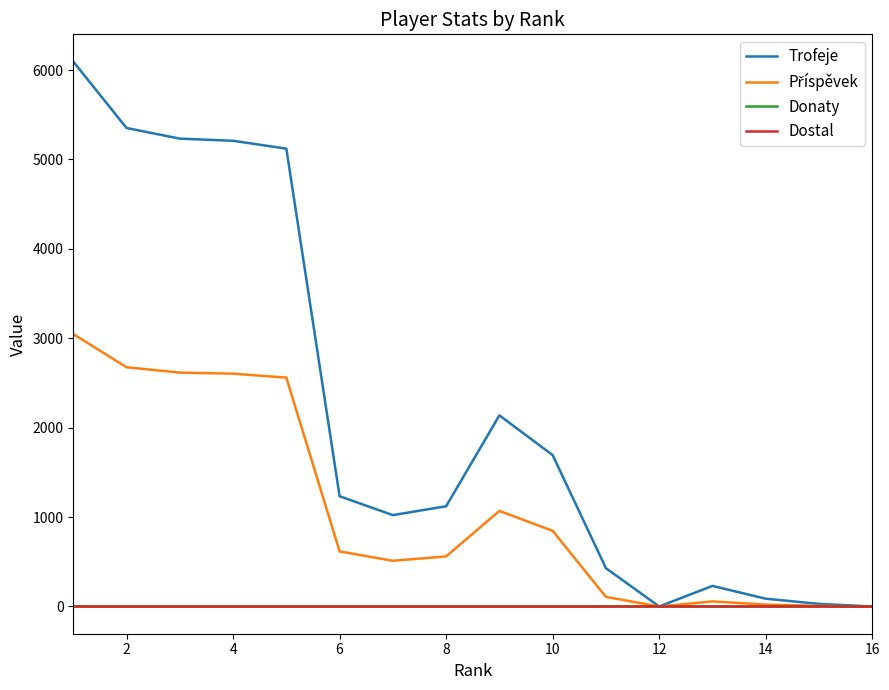

Does the chart display data point markers on the line(s)?

No